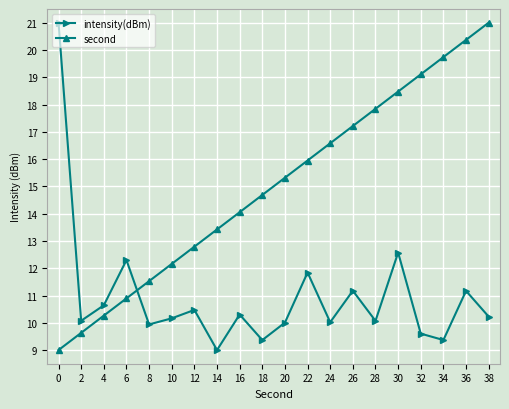

What are all the series names shown in the legend?

intensity(dBm), second